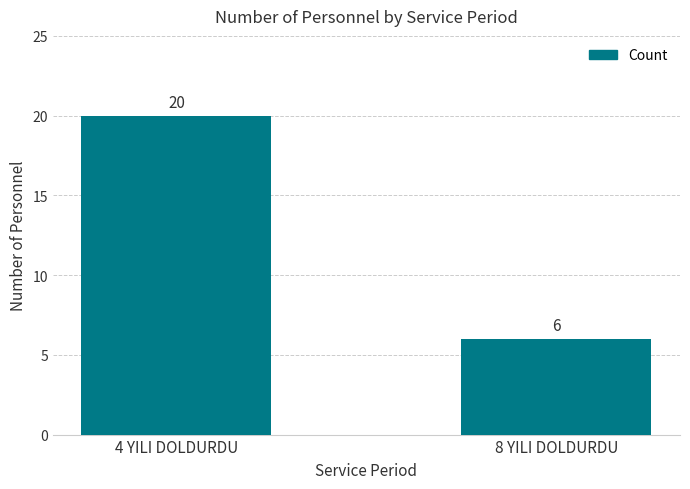

How many bars are there in total?

2